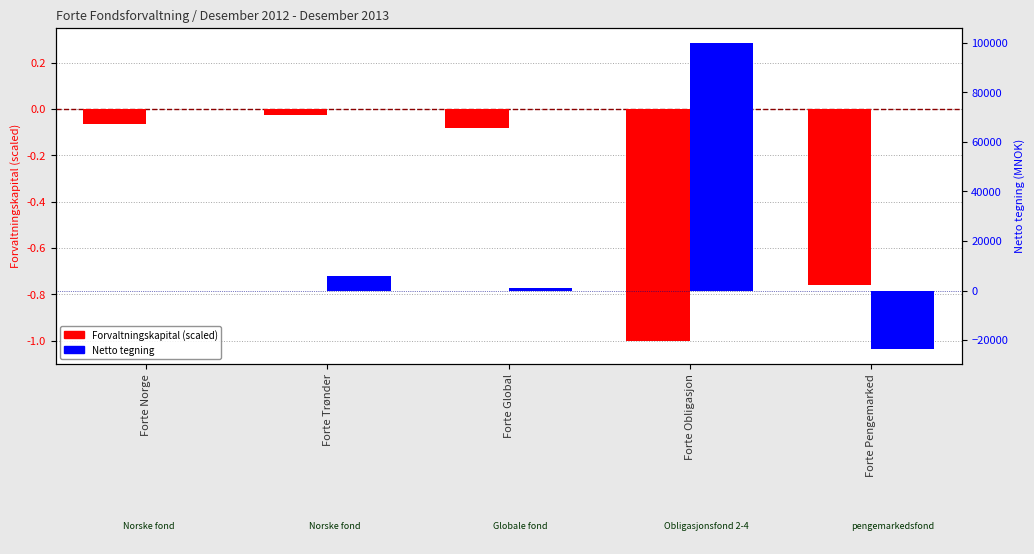

Read the Netto tegning value at Forte Trønder.

5688.0